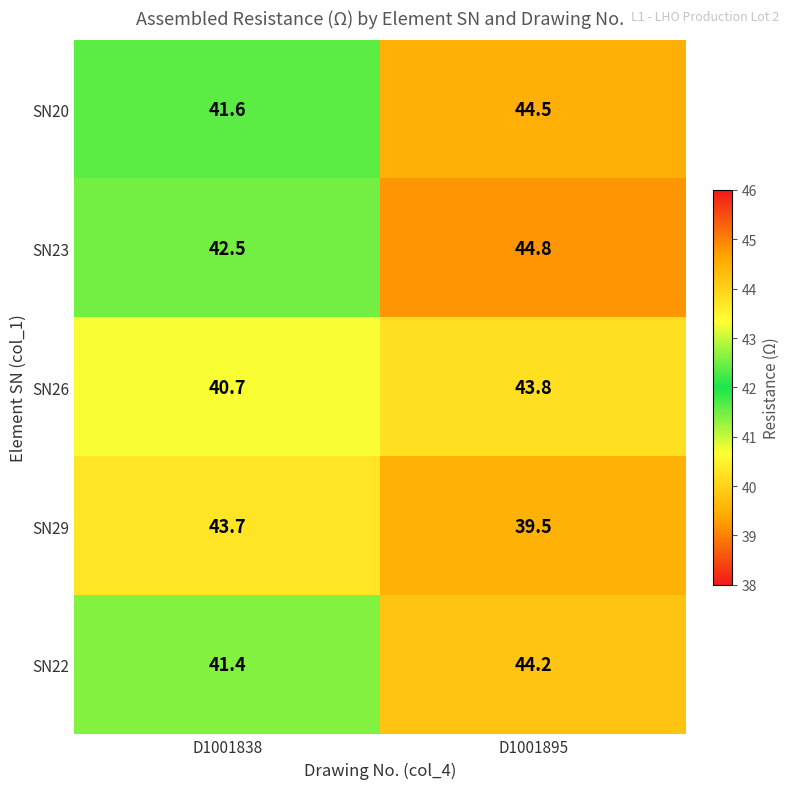

Where does the SN26 series first go above 43?

D1001895